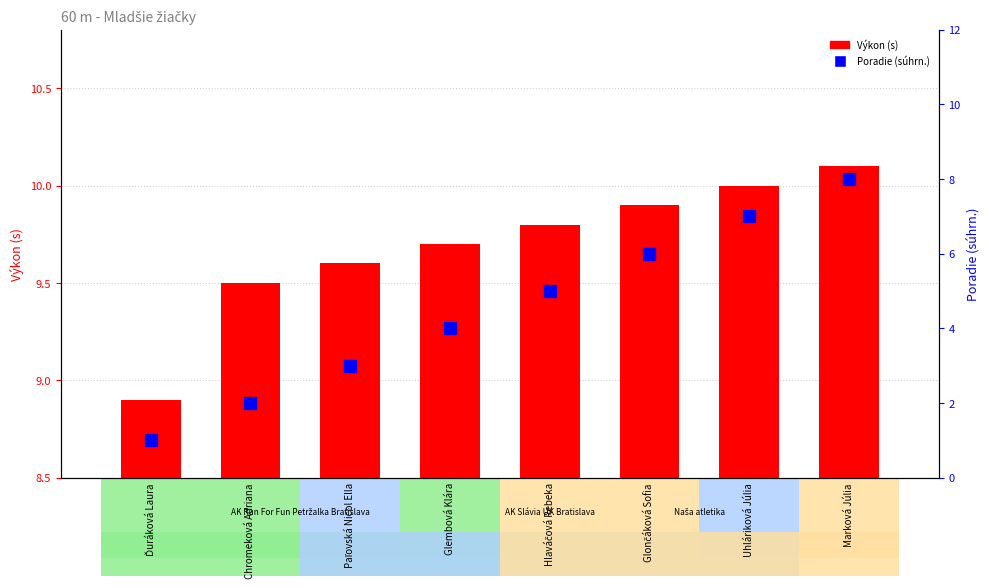

What is the average value of the Výkon (s) series?

9.7